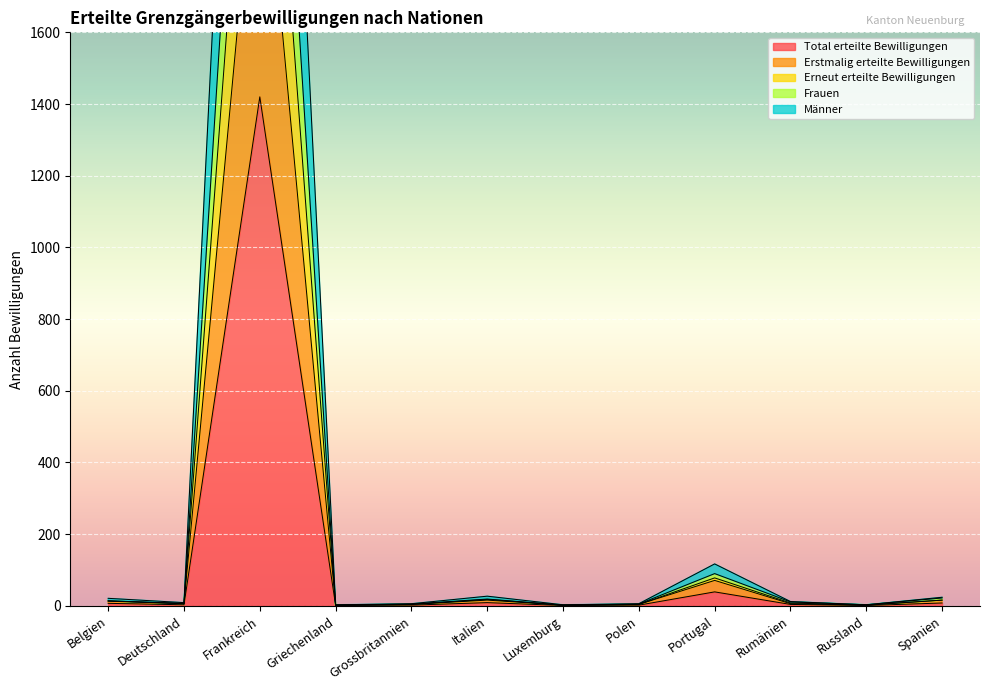

What is the sum of the Total erteilte Bewilligungen values at Polen and Luxemburg?

3